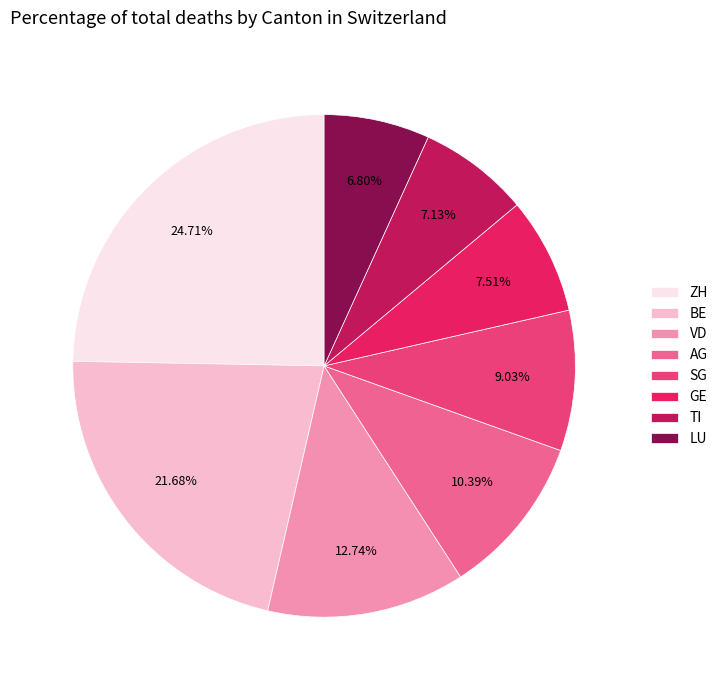

Which slice is the largest?

ZH